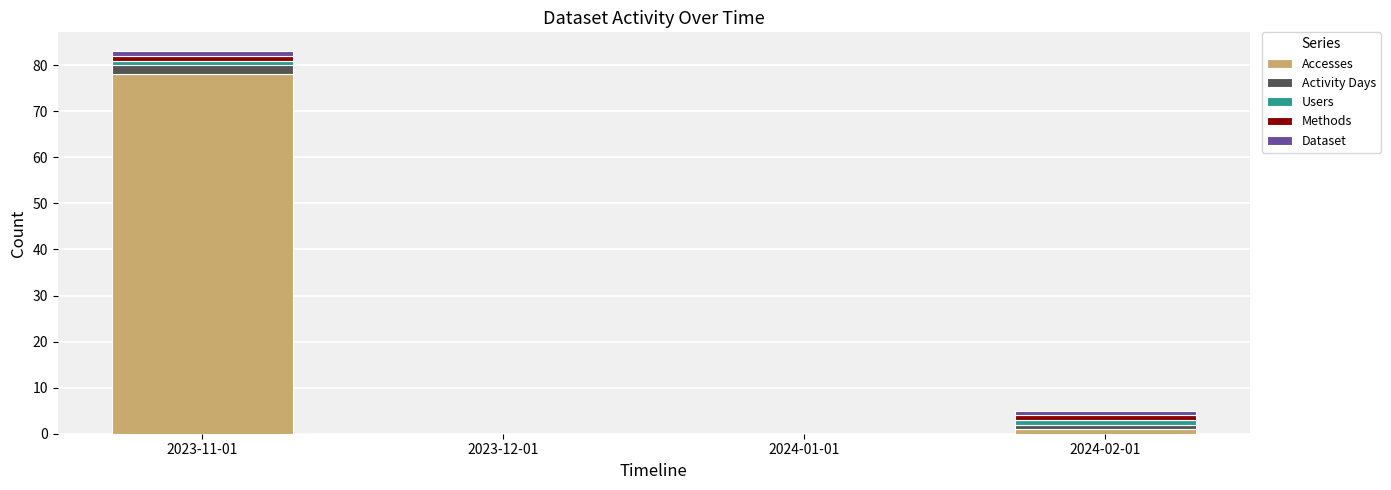

What is the maximum value for Accesses?

78